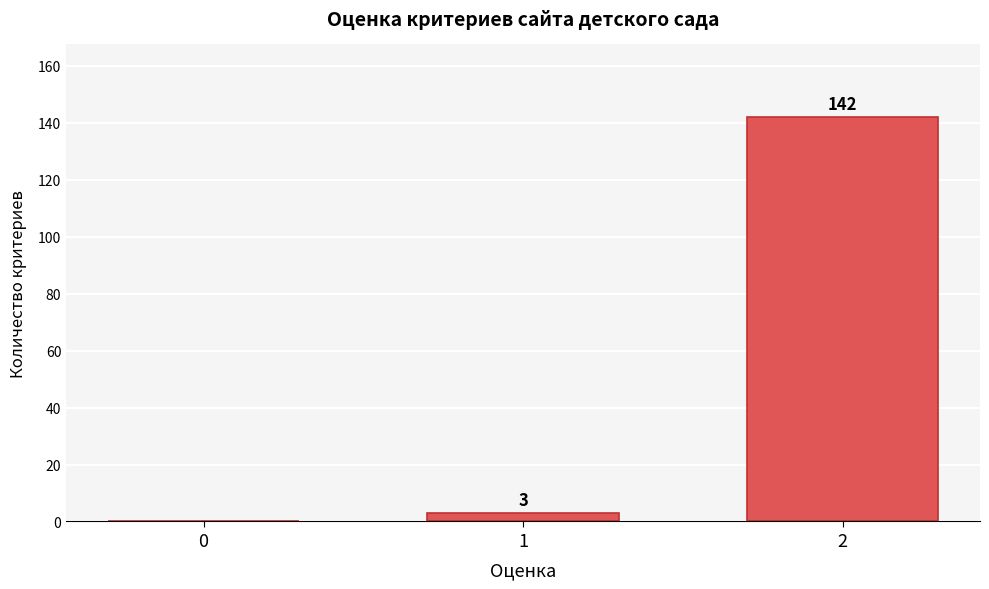

Reading left to right, what are all the values shown in this chart?

0=0	1=3	2=142